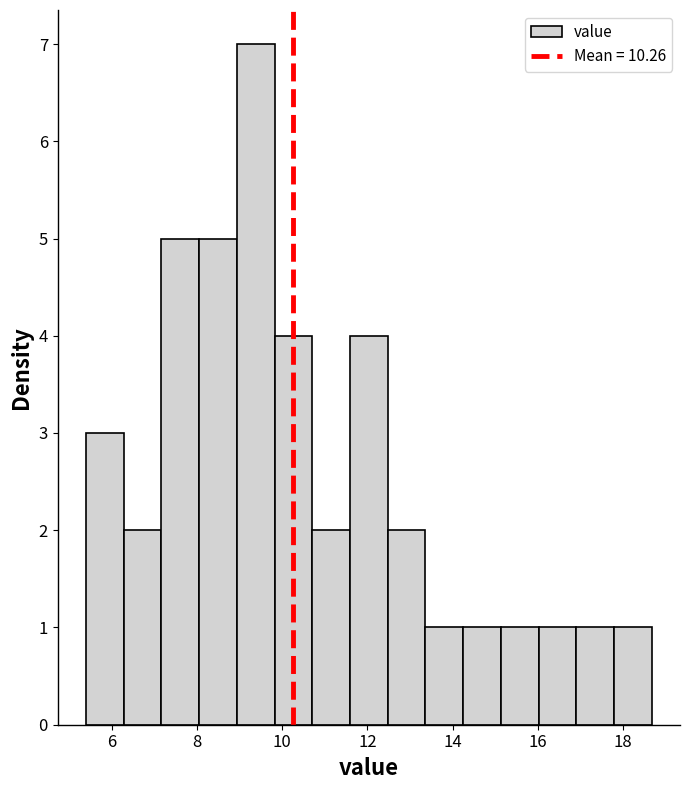

Over which range of the x-axis is the bar tallest?

9.0 to 9.8